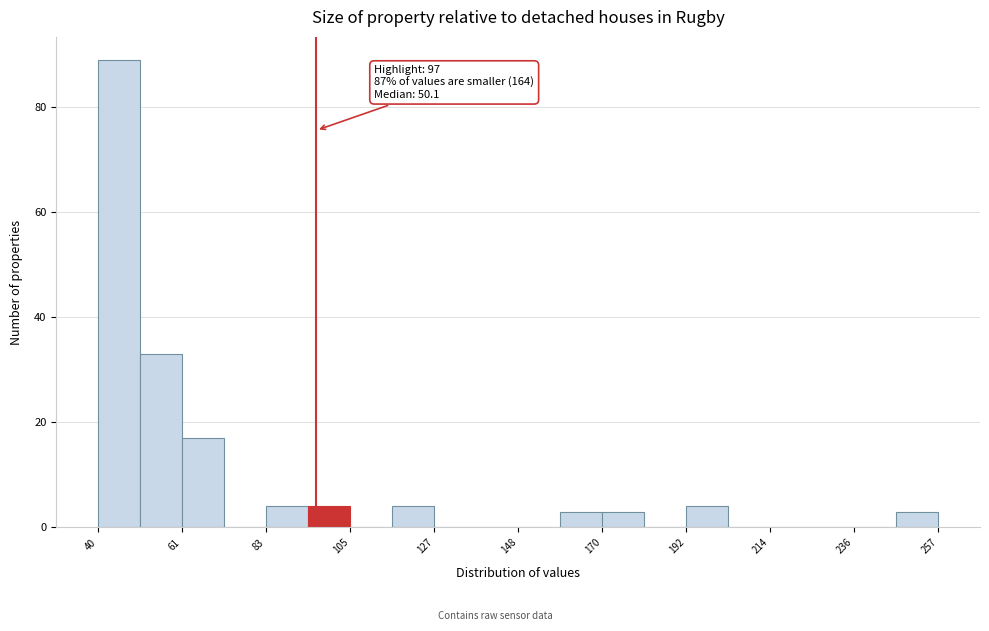

Around what value on the x-axis is the tallest bar? Give the approximate position of its centre, as read against the axis.

45